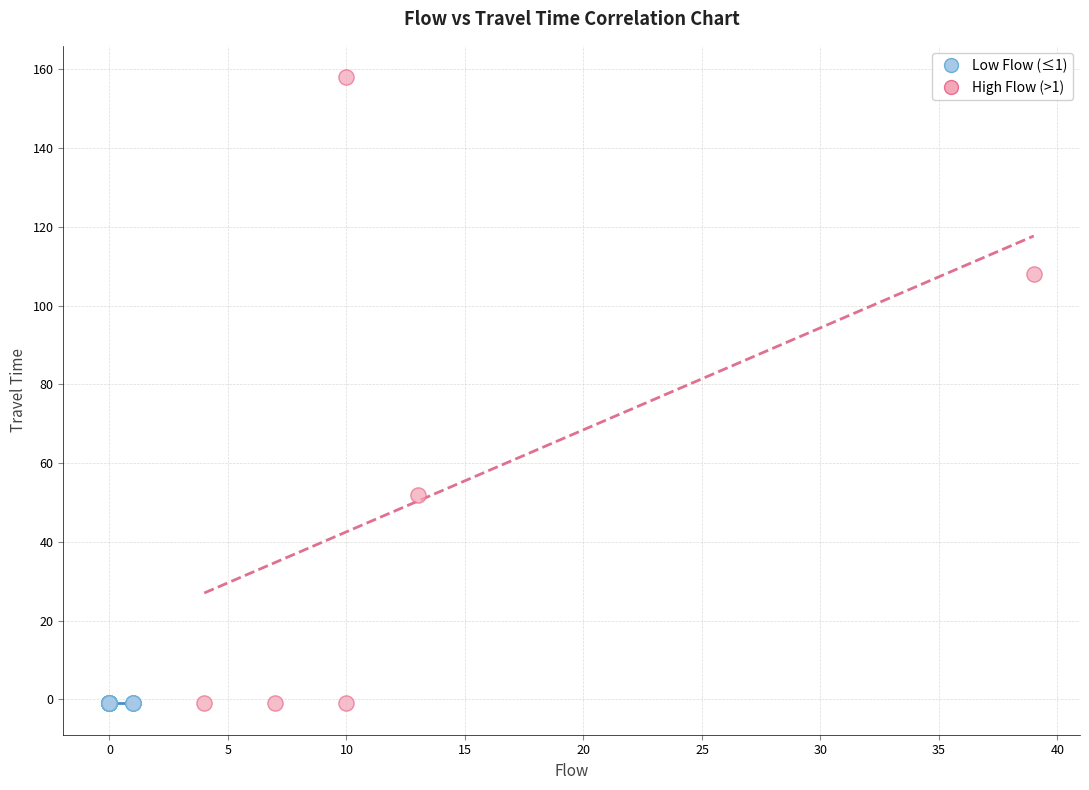

Which series contains the highest Y value?

High Flow (>1)